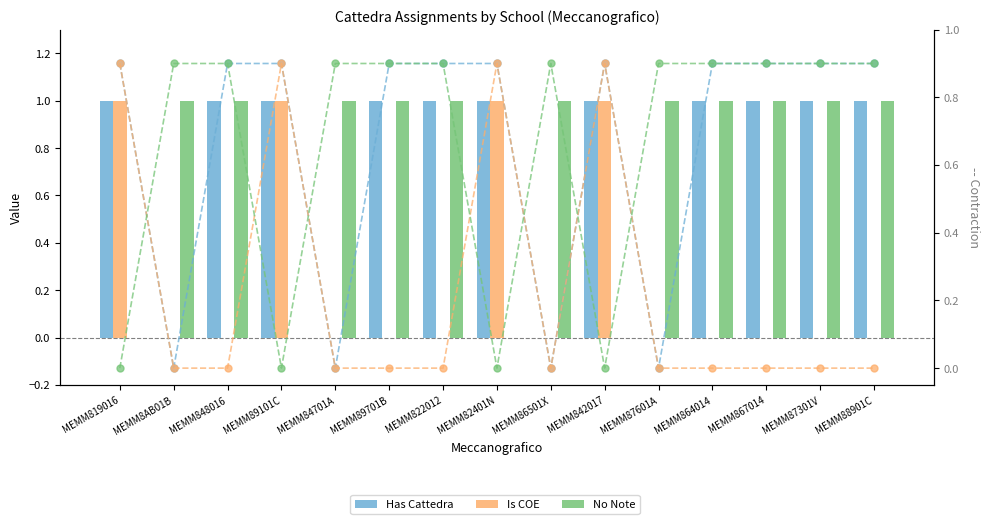

What is the greatest value displayed?

1.0